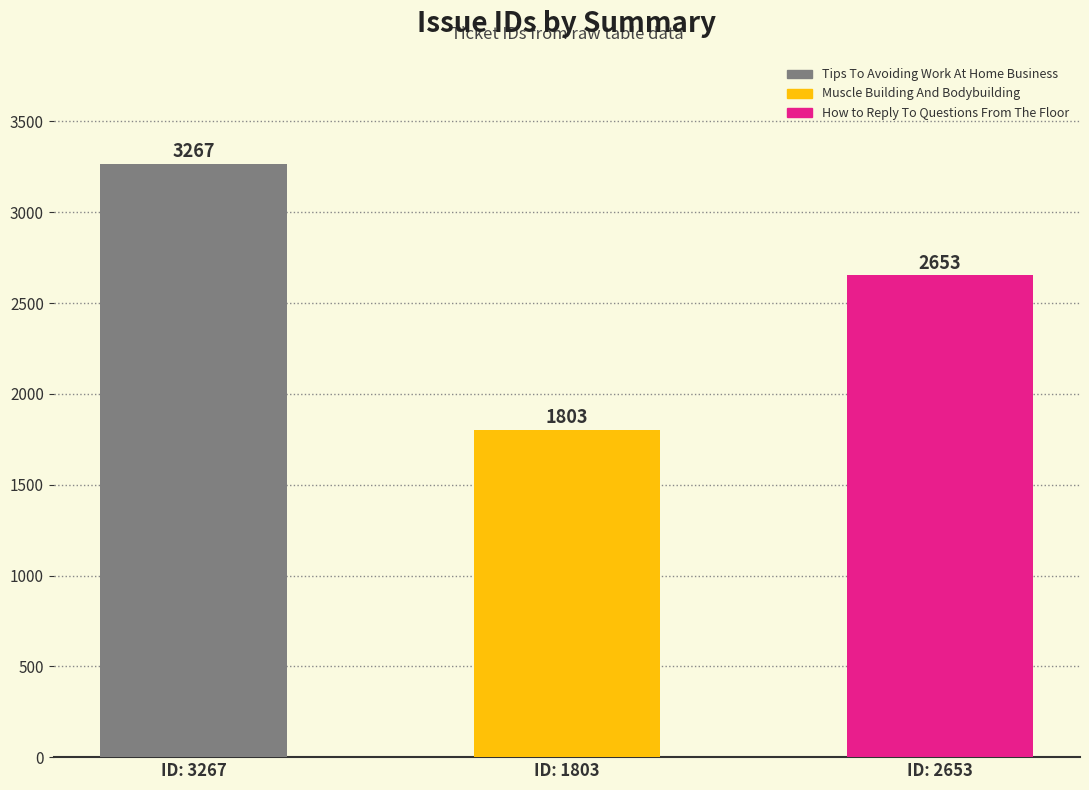

What is the change in value from Tips To Avoiding Work At Home Business to Muscle Building And Bodybuilding?

-1464